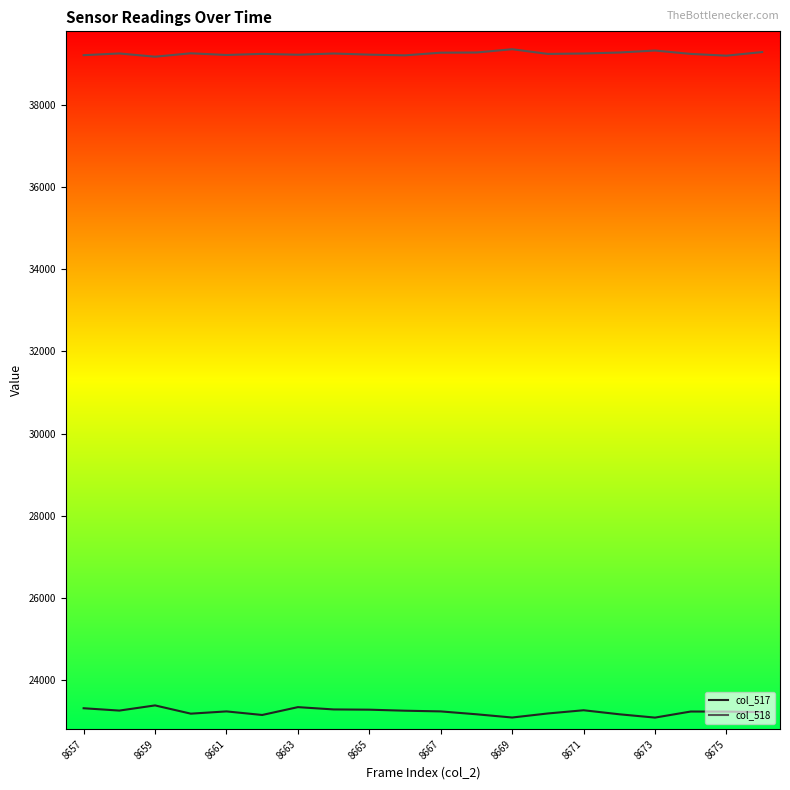

True or false: col_517 and col_518 intersect in this chart.

False